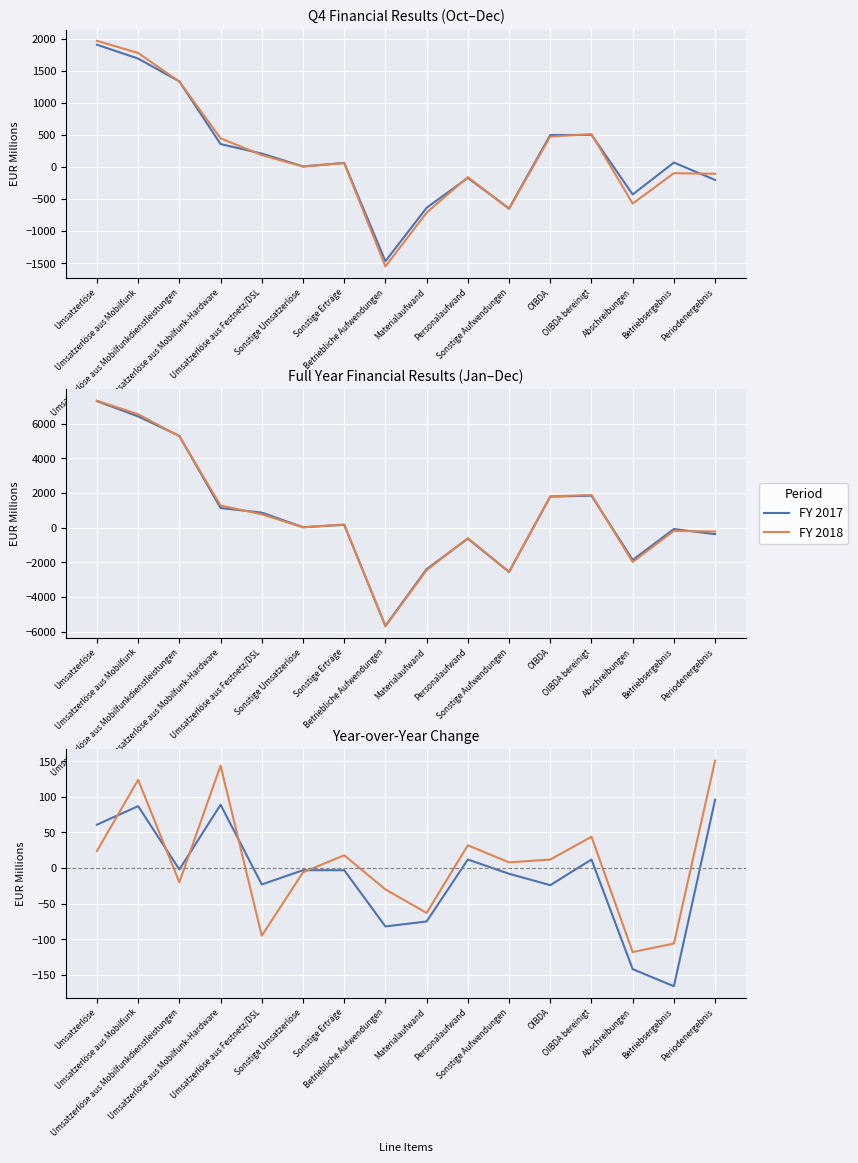

What is the maximum value for Q4 2018?

1965